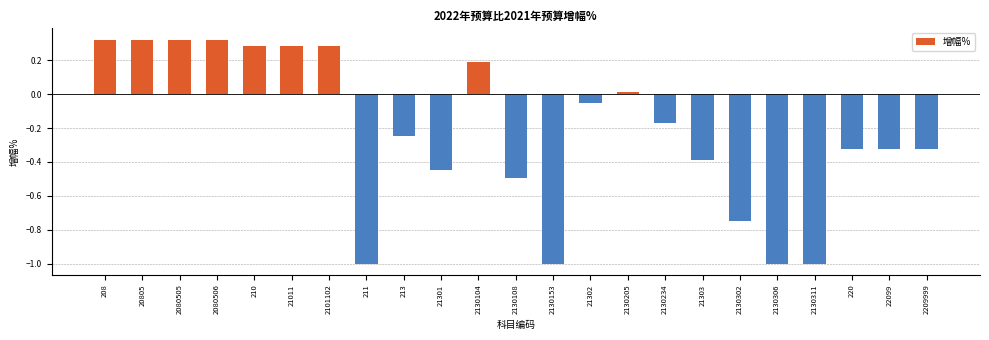

The chart shows a value of 0.5 at 2080505. True or false?

False